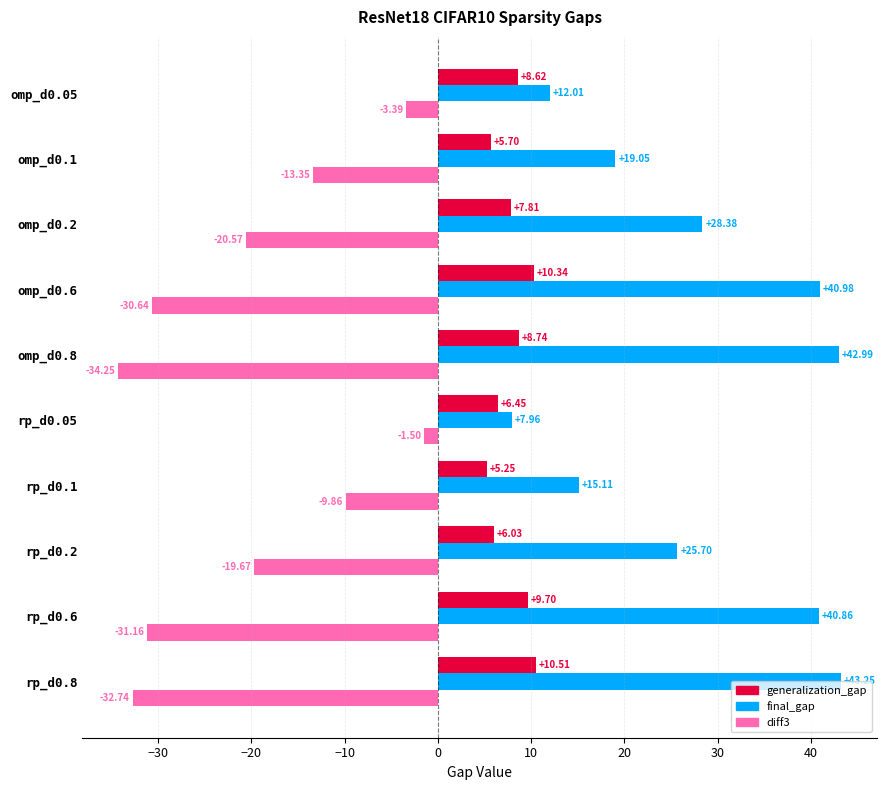

Is the value of generalization_gap at rp_d0.2 greater than the value of diff3 at omp_d0.2?

Yes